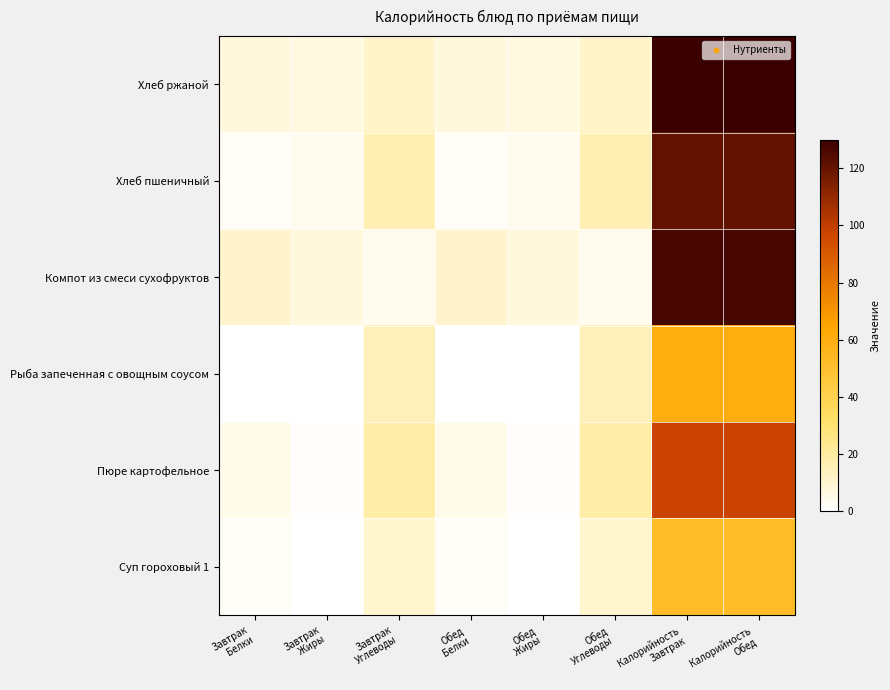

Which series has the widest spread of values?

Хлеб ржаной